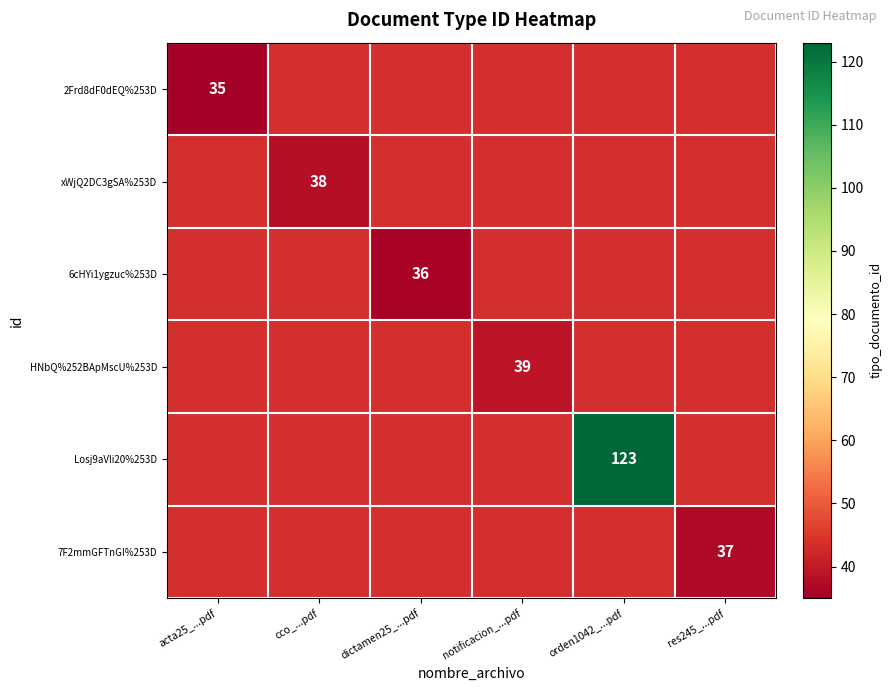

Which series has the largest total across all categories?

Losj9aVli20%253D